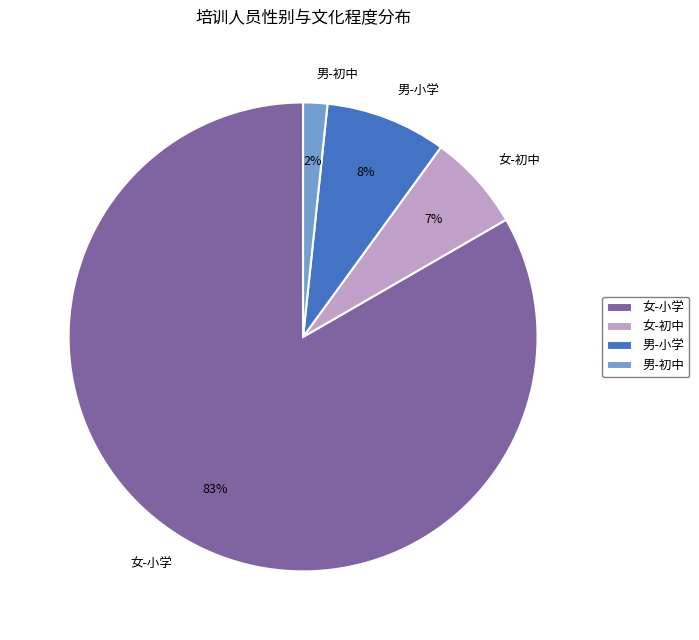

Is the sum of 男-初中 and 女-初中 greater than half?

No